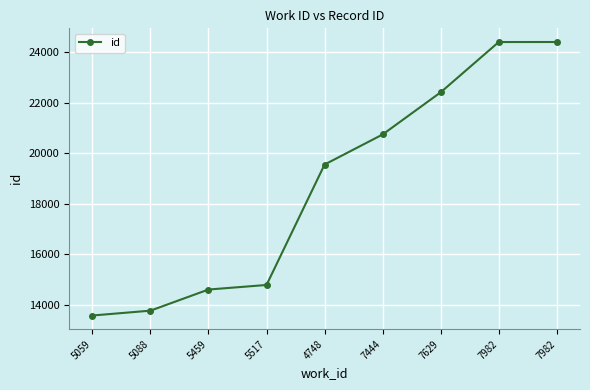

Count the number of categories in the chart.

9